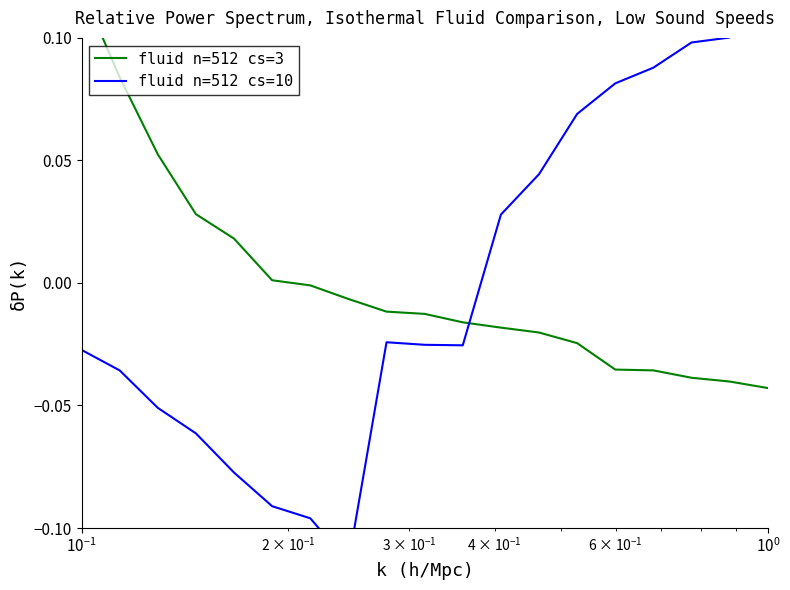

What are all the series names shown in the legend?

fluid n=512 cs=3, fluid n=512 cs=10